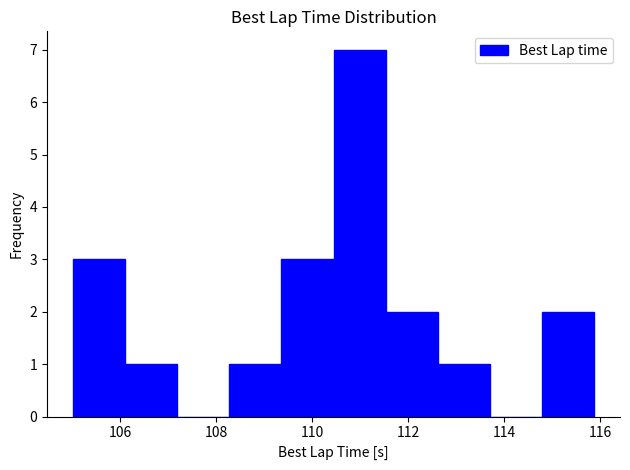

How tall is the bar that spans 114.8 to 115.8 on the x-axis? Neither the bar edges nor the heights are printed on the chart, so give them approximately, as read against the axes.

2